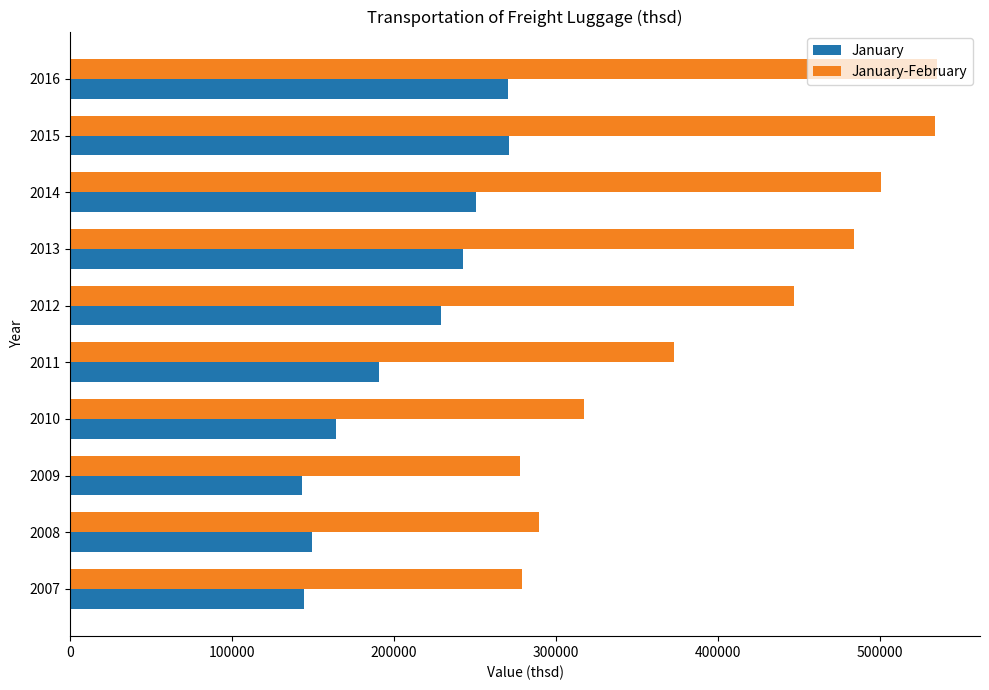

The value of January-February at 2008 is 289485.1. True or false?

True